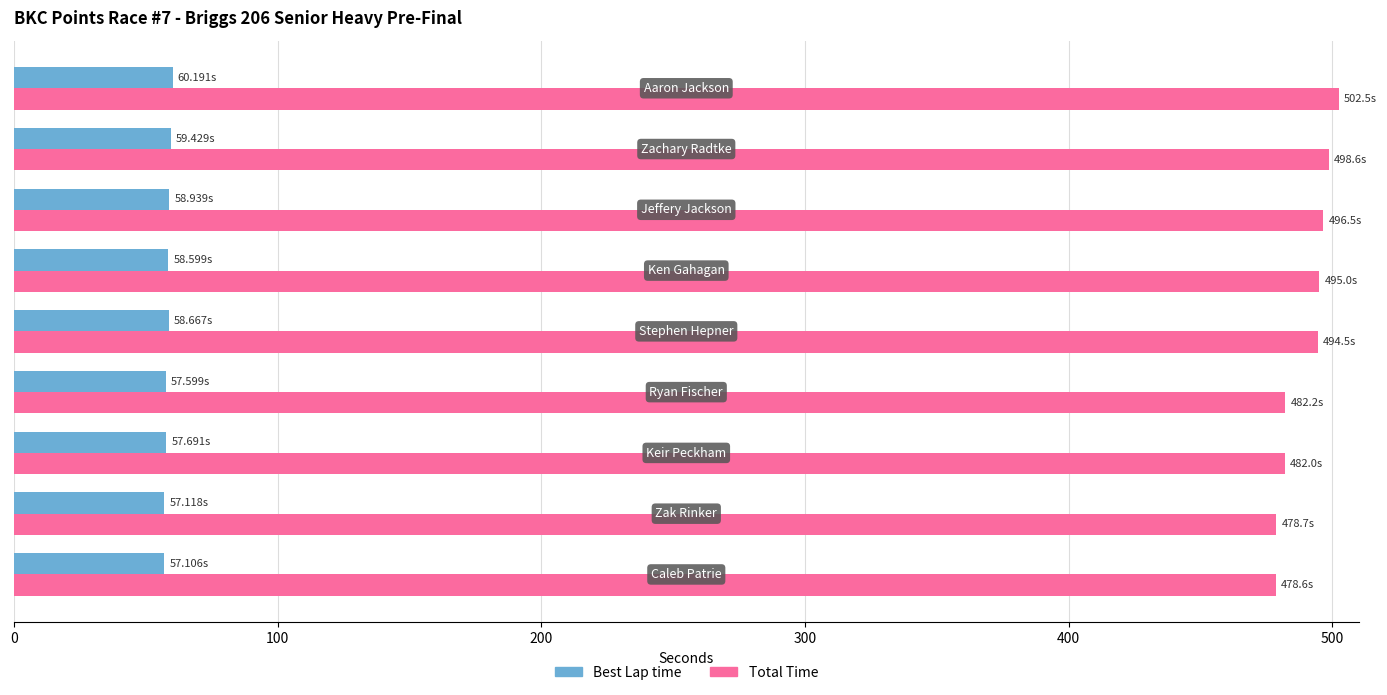

How many values in the Best Lap time series exceed 58?

5